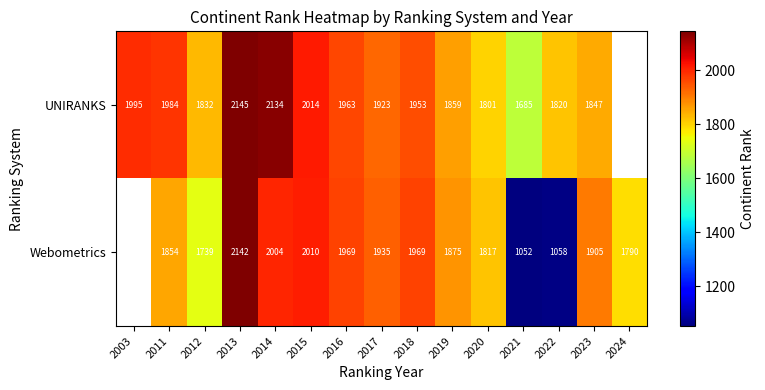

What is the sum of the Webometrics values at 2015 and 2020?

3827